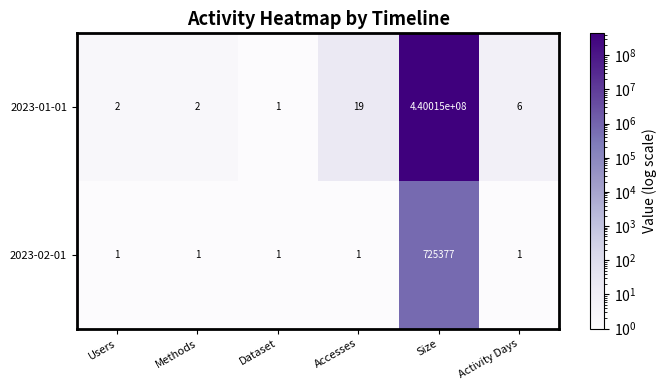

What is the total value across all series at Size?

440740377